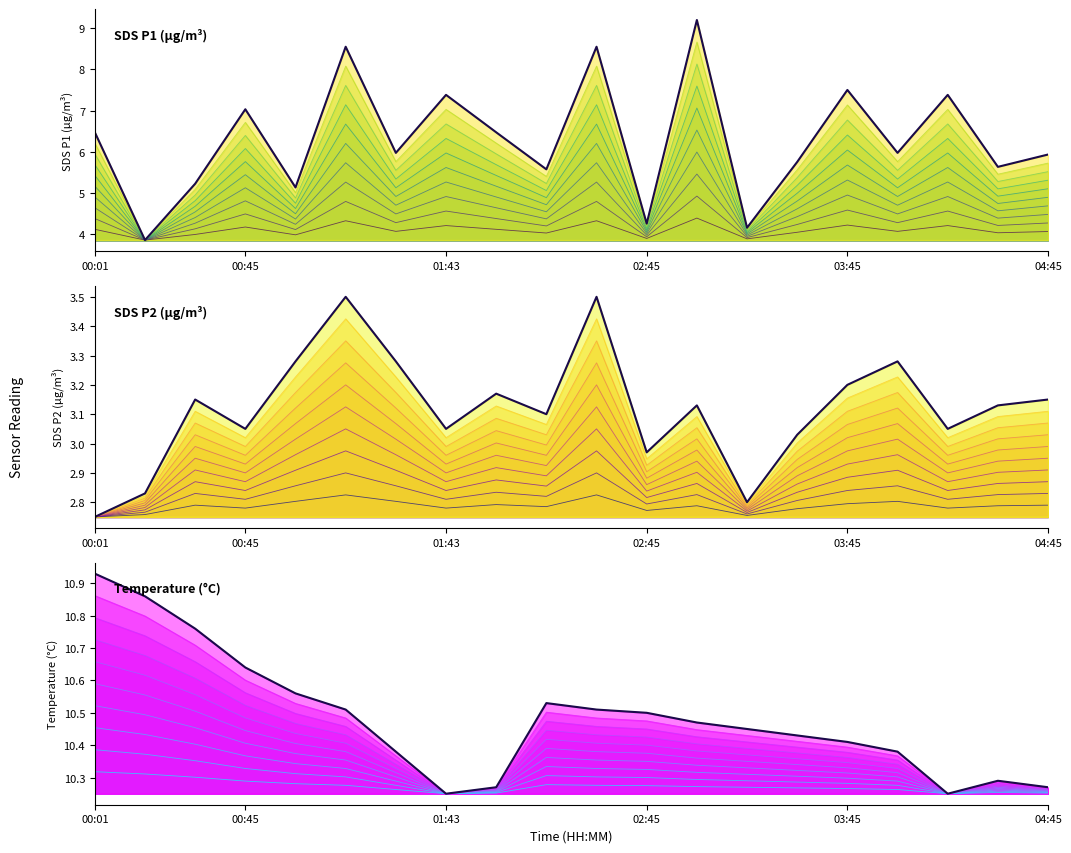

True or false: SDS_P1 and SDS_P2 intersect in this chart.

False